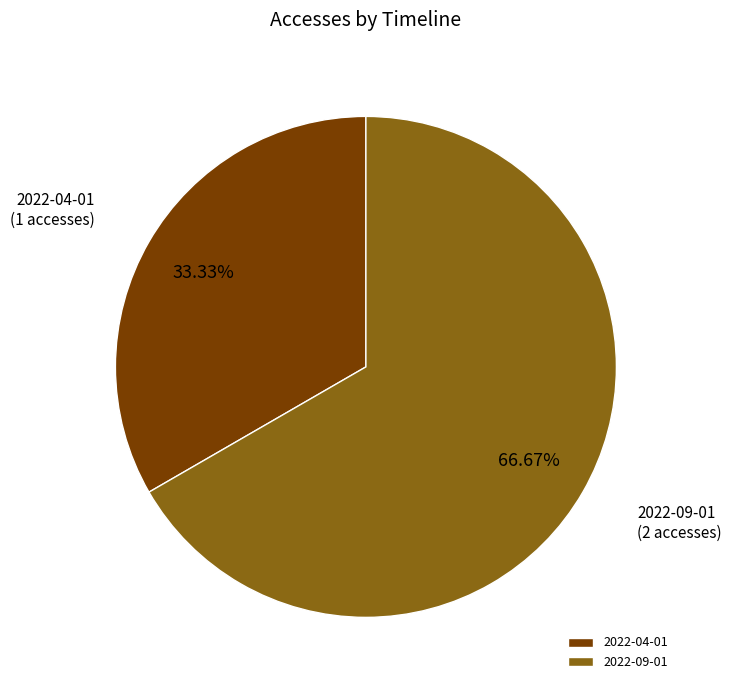

What is the ratio of the value at 2022-04-01 to the value at 2022-09-01?

0.5